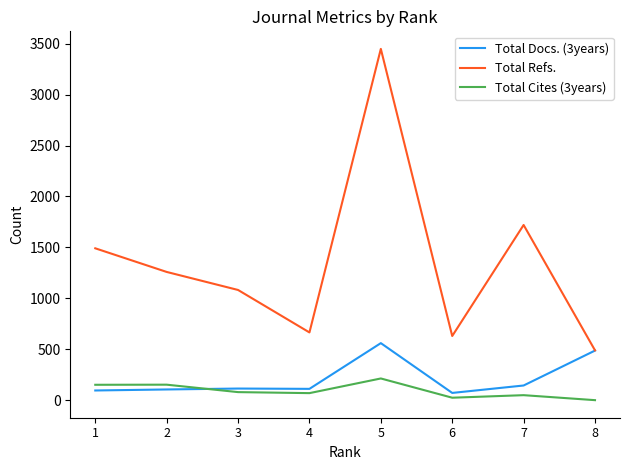

How many lines are shown in the chart?

3